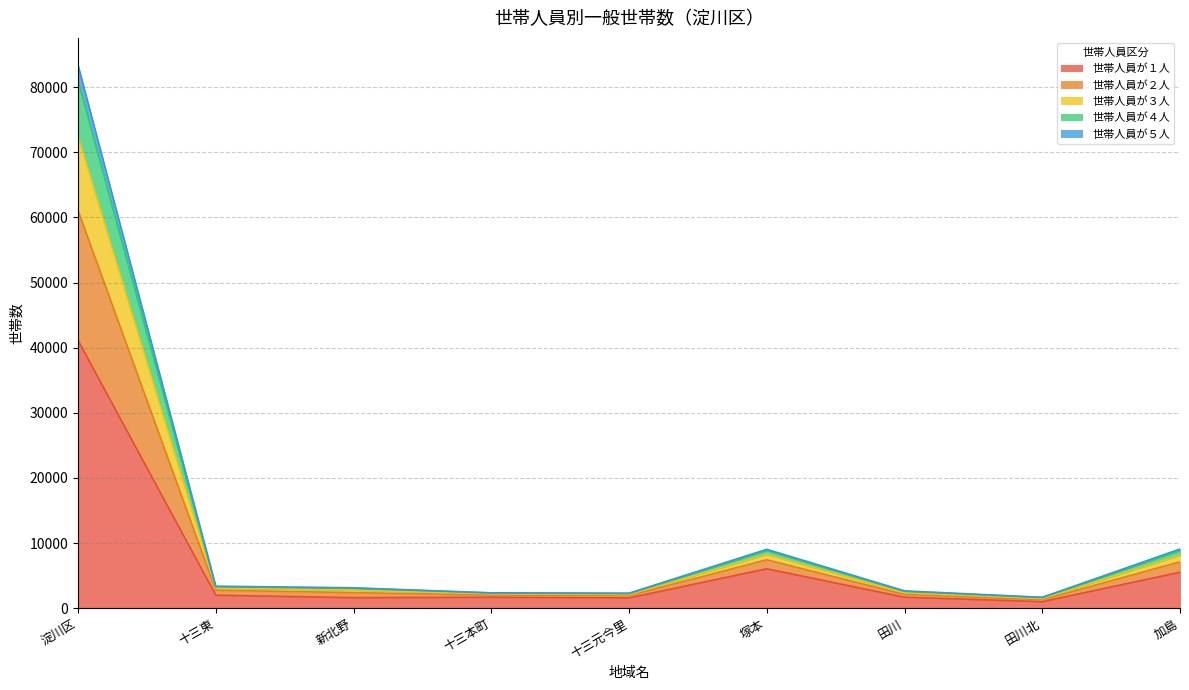

At which category is the sum across all series the highest?

淀川区